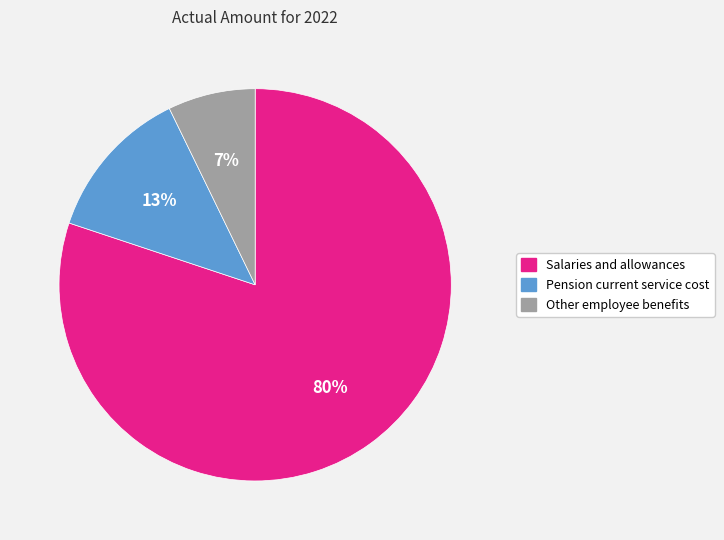

How many segments does this pie chart have?

3